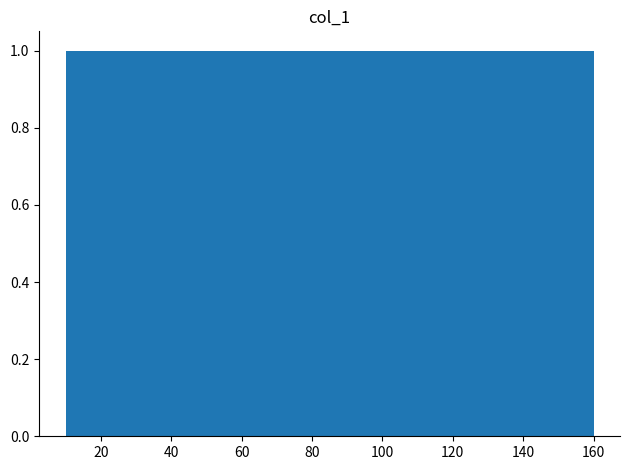

Reading left to right, list every bar in this chart as the range it spans on the x-axis followed by its height. Neither the bar edges nor the heights are printed on the chart, so give them approximately, as read against the axes.

10 to 20: 1
20 to 28: 1
28 to 38: 1
38 to 48: 1
48 to 56: 1
56 to 66: 1
66 to 76: 1
76 to 86: 1
86 to 94: 1
94 to 104: 1
104 to 114: 1
114 to 122: 1
122 to 132: 1
132 to 142: 1
142 to 150: 1
150 to 160: 1